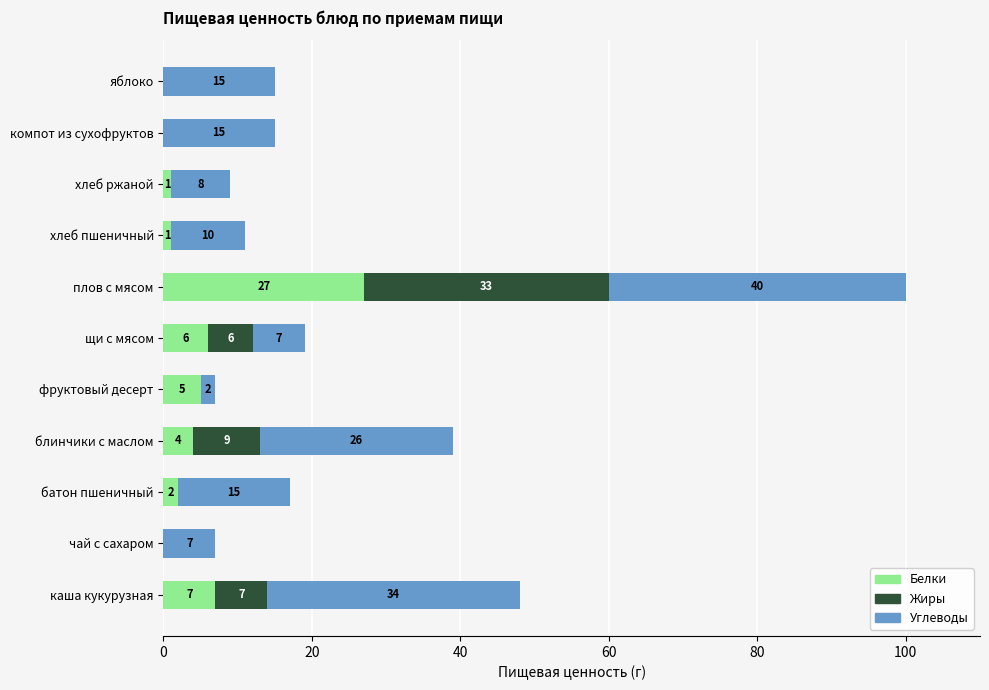

Which category has the highest value in the Белки series?

плов с мясом